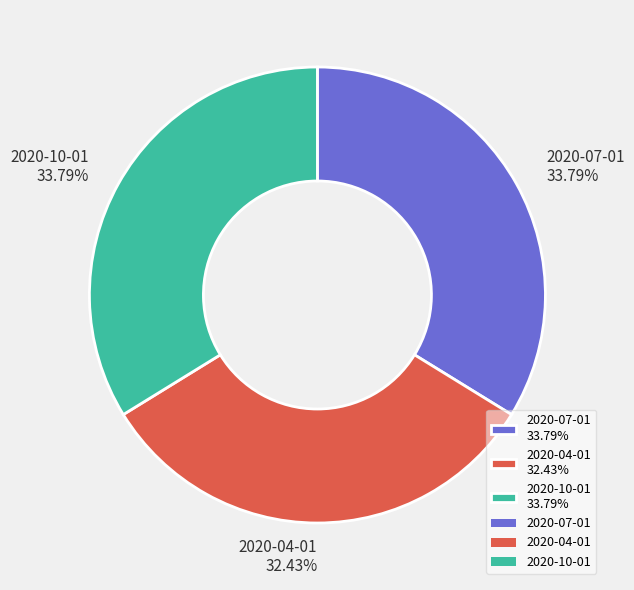

To the nearest percent, what is the average slice percentage?

33%